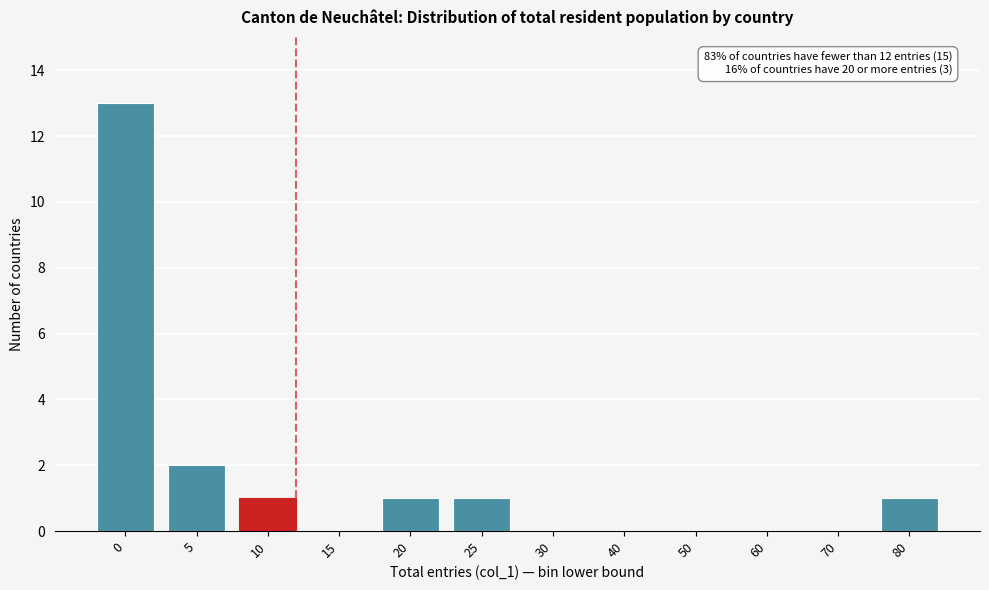

Reading right to left, what are all the values shown in this chart?

80=1	70=0	60=0	50=0	40=0	30=0	25=1	20=1	15=0	10=1	5=2	0=13